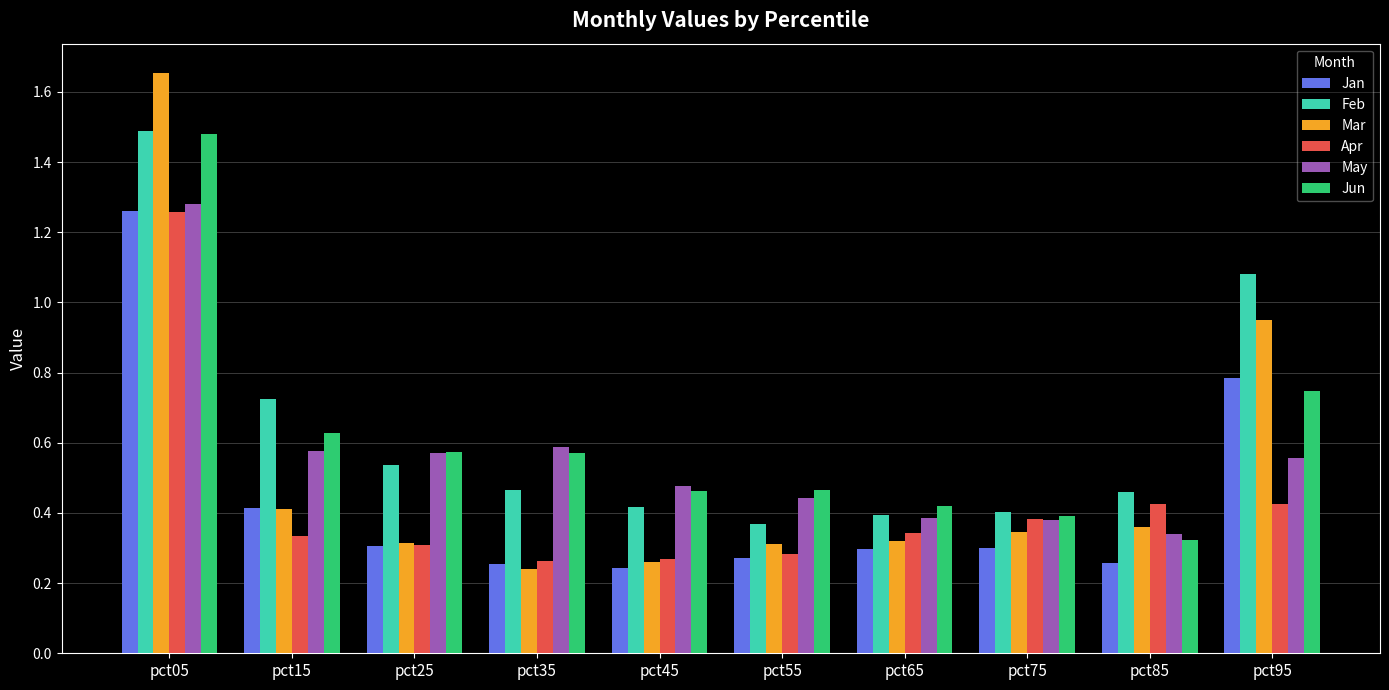

What is the sum of the Feb values at pct65 and pct35?

0.9